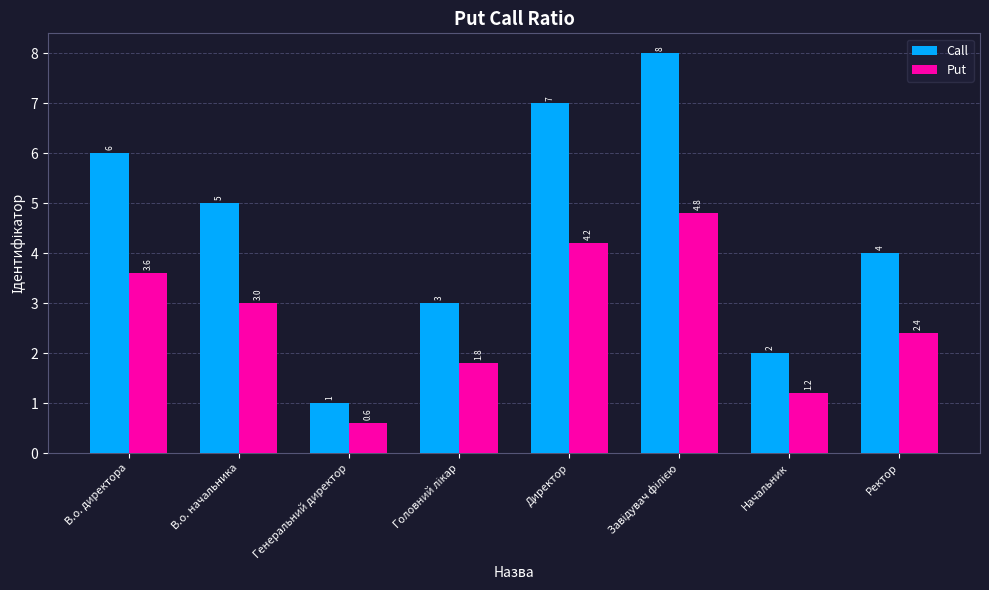

The Call series shows 2.7 at Начальник. True or false?

False